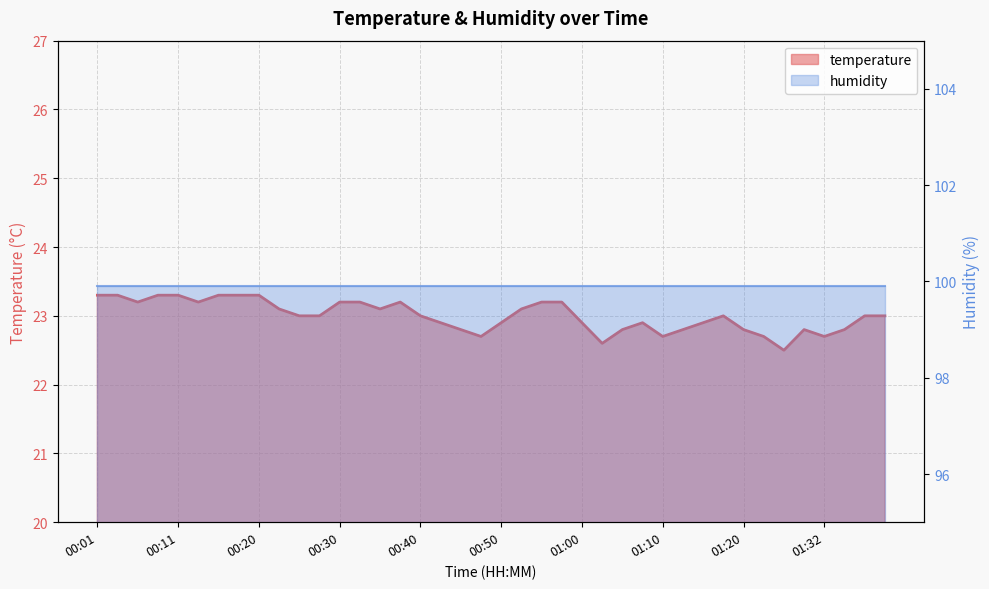

What is the difference between the values at 01:10 and 00:58?

0.5